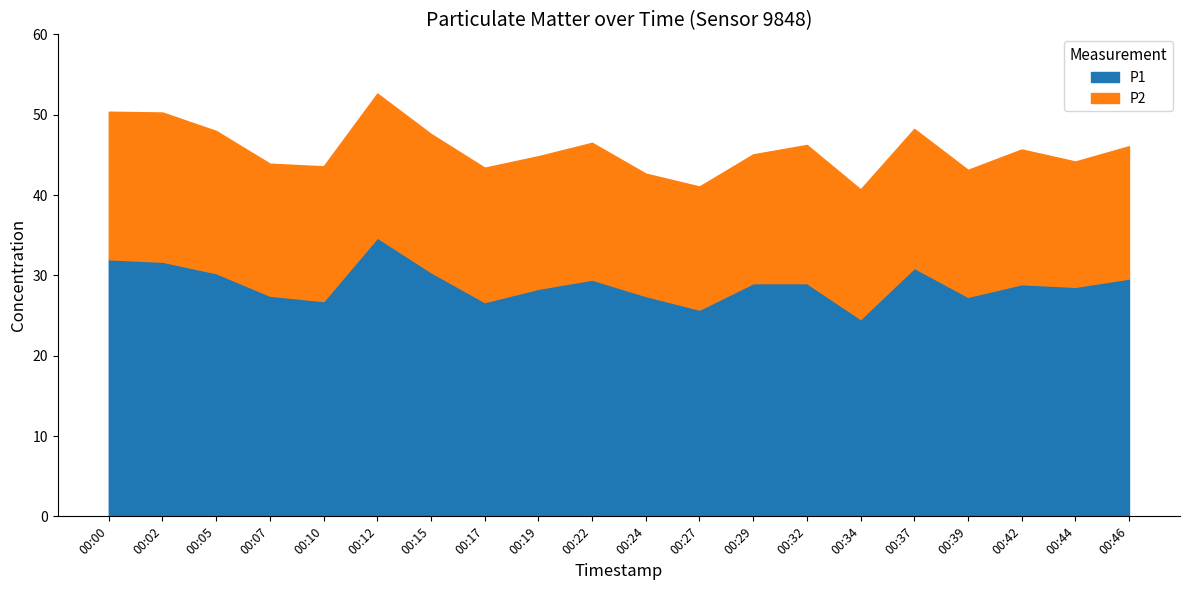

How many values in the P2 series exceed 16?

16